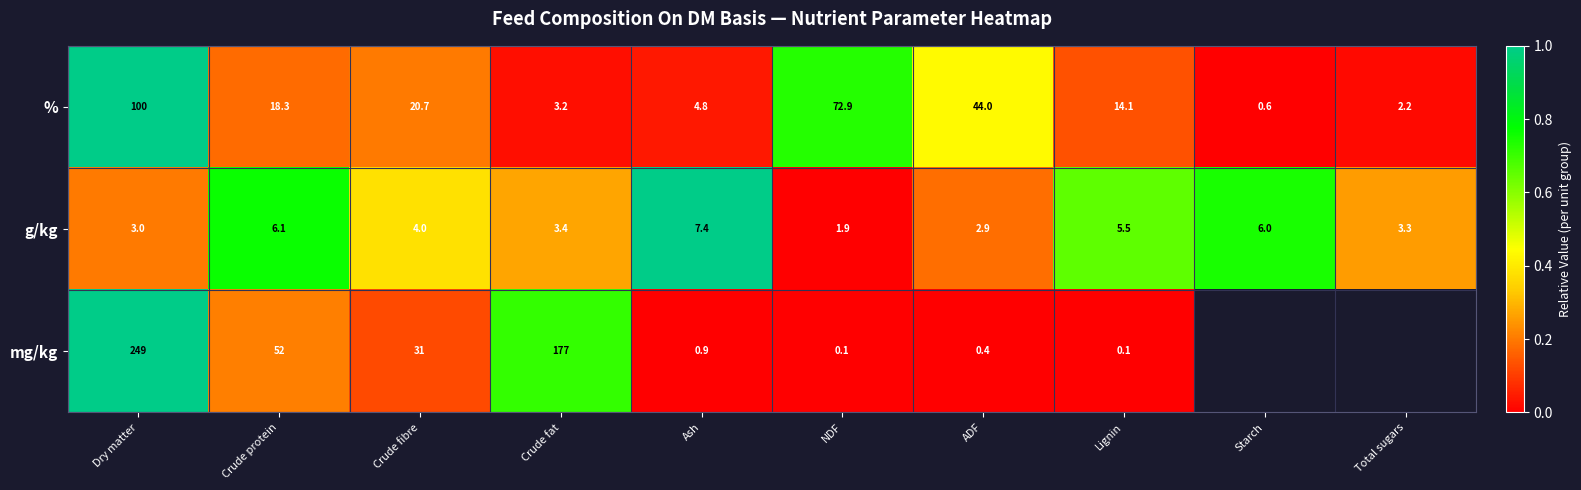

Rank the categories by g/kg value from lowest to highest.

NDF, ADF, Dry matter, Total sugars, Crude fat, Crude fibre, Lignin, Starch, Crude protein, Ash